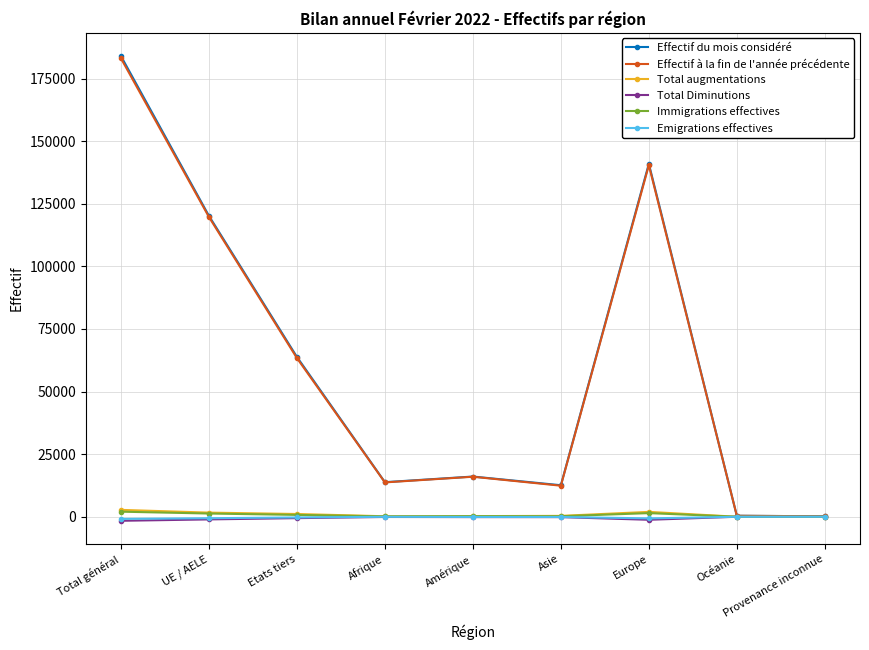

What is the sum of the Total augmentations values at Provenance inconnue and Total général?

2753